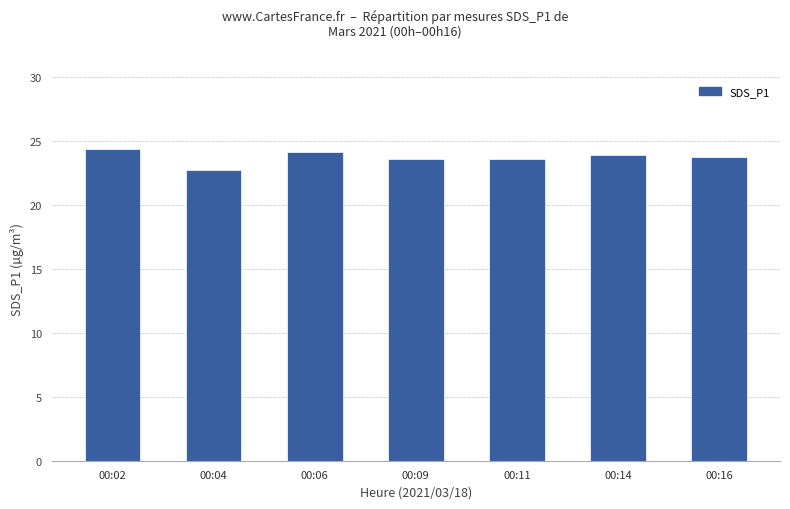

How many bars are there in total?

7